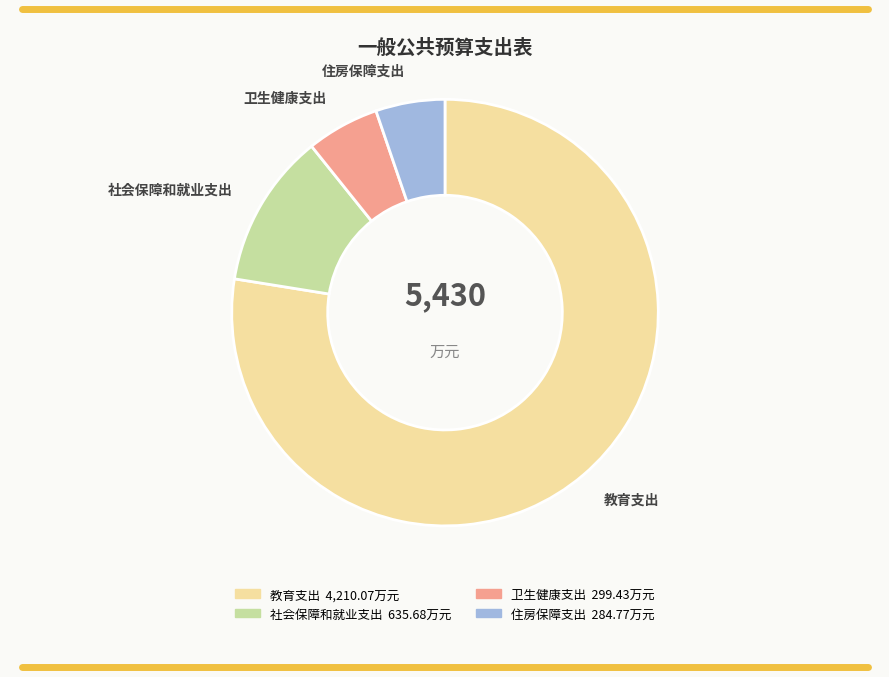

What is the largest slice in the pie chart?

教育支出